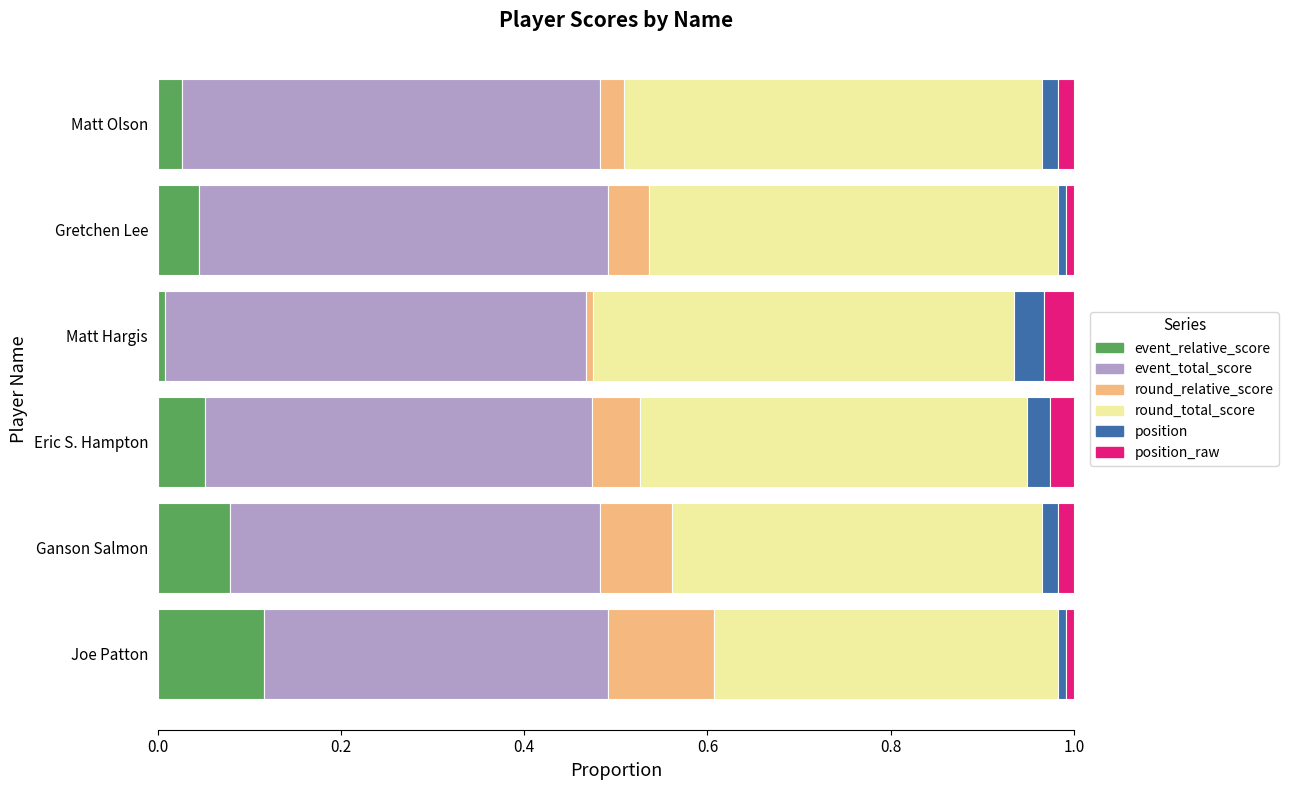

How many distinct data groups are displayed?

6